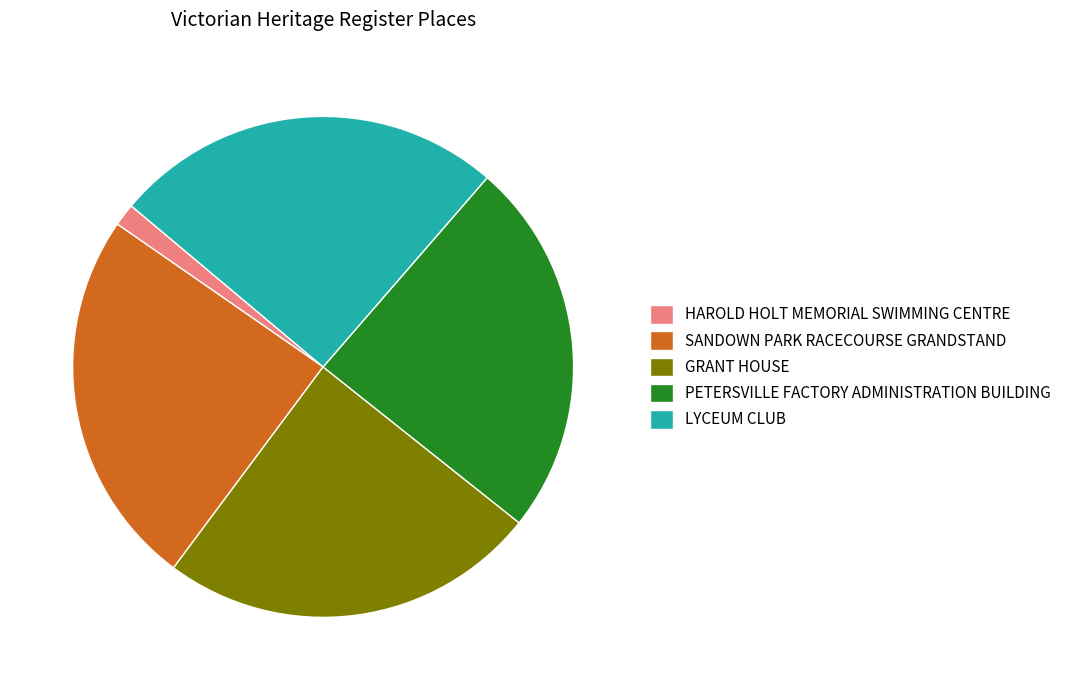

Is GRANT HOUSE the majority of the pie?

No